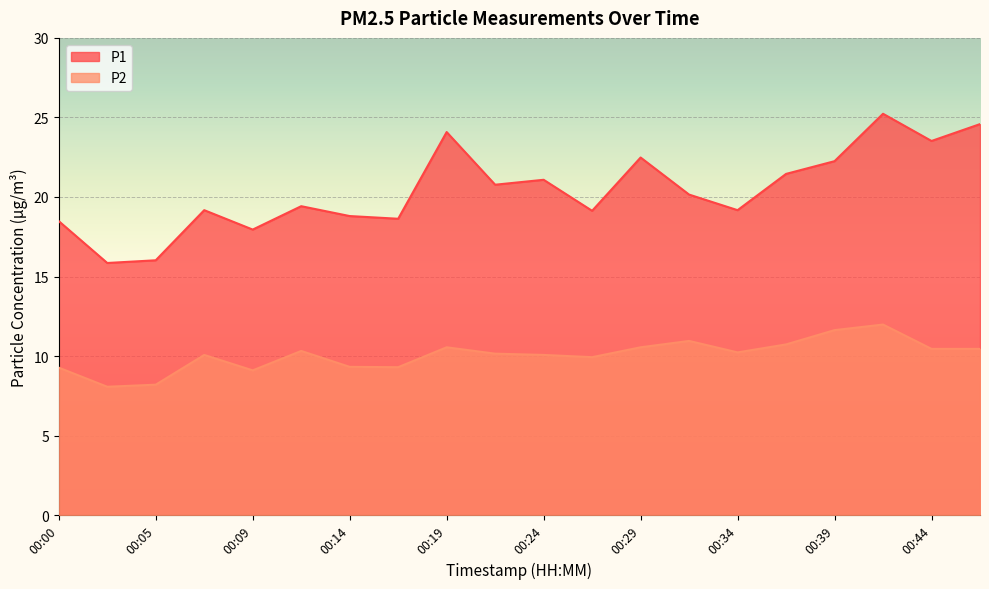

The P1 series shows 12.7 at 00:17. True or false?

False